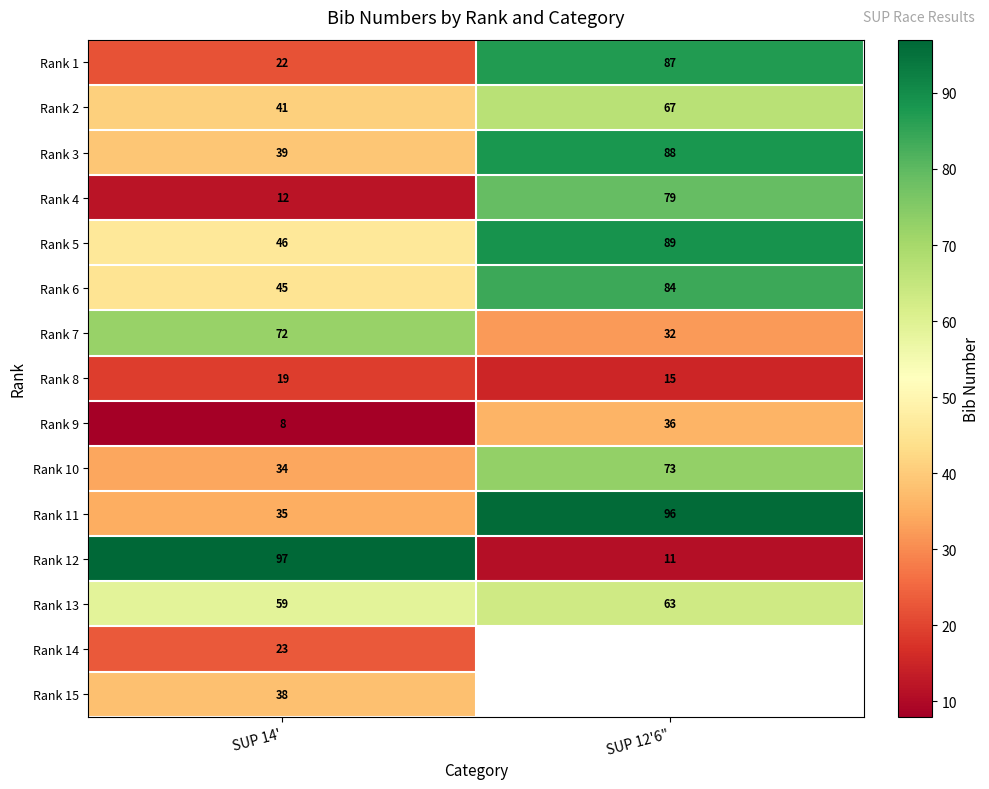

The Rank 14 series shows 16 at SUP 14'. True or false?

False